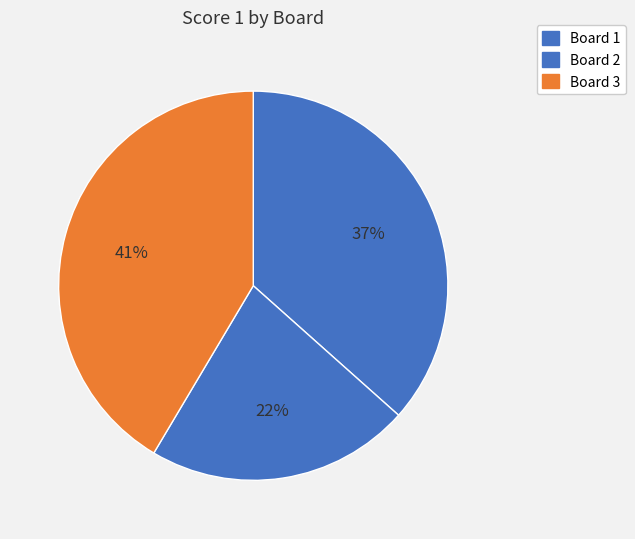

How many segments does this pie chart have?

3